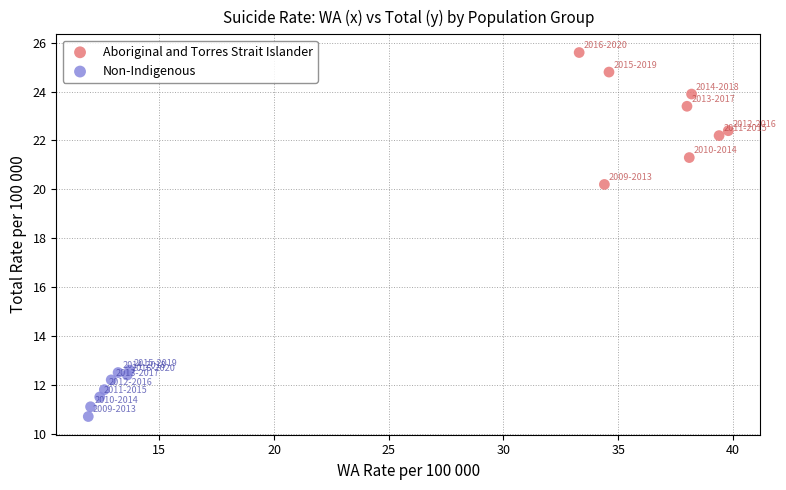

Which series reaches the minimum Y coordinate?

Non-Indigenous